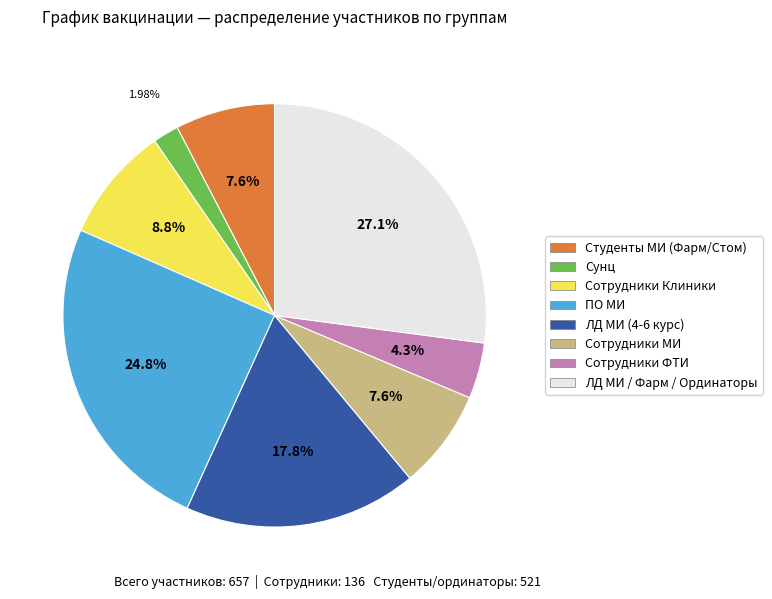

Between ЛД МИ (4-6 курс) and ПО МИ, which is larger?

ПО МИ